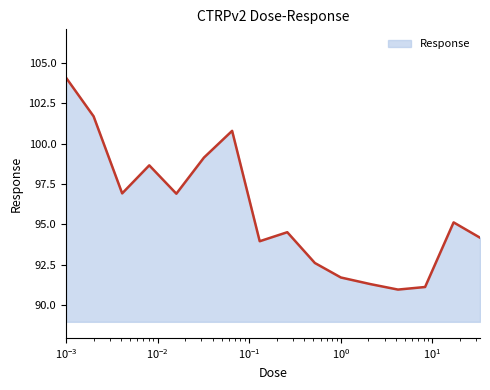

What is the difference between the maximum and second lowest values?

13.0